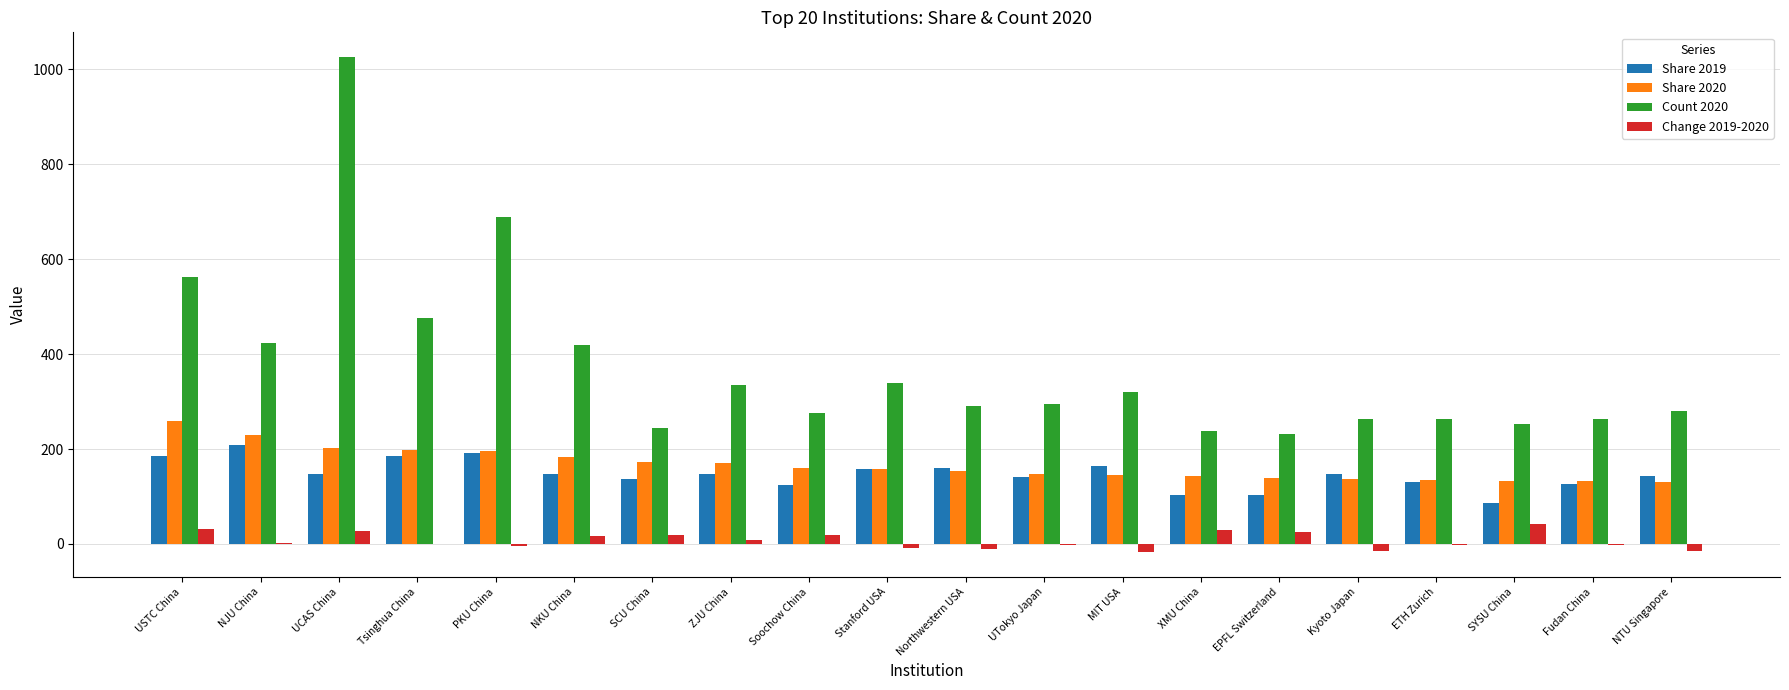

Is the value of Count 2020 at Northwestern USA greater than the value of Share 2020 at Northwestern USA?

Yes